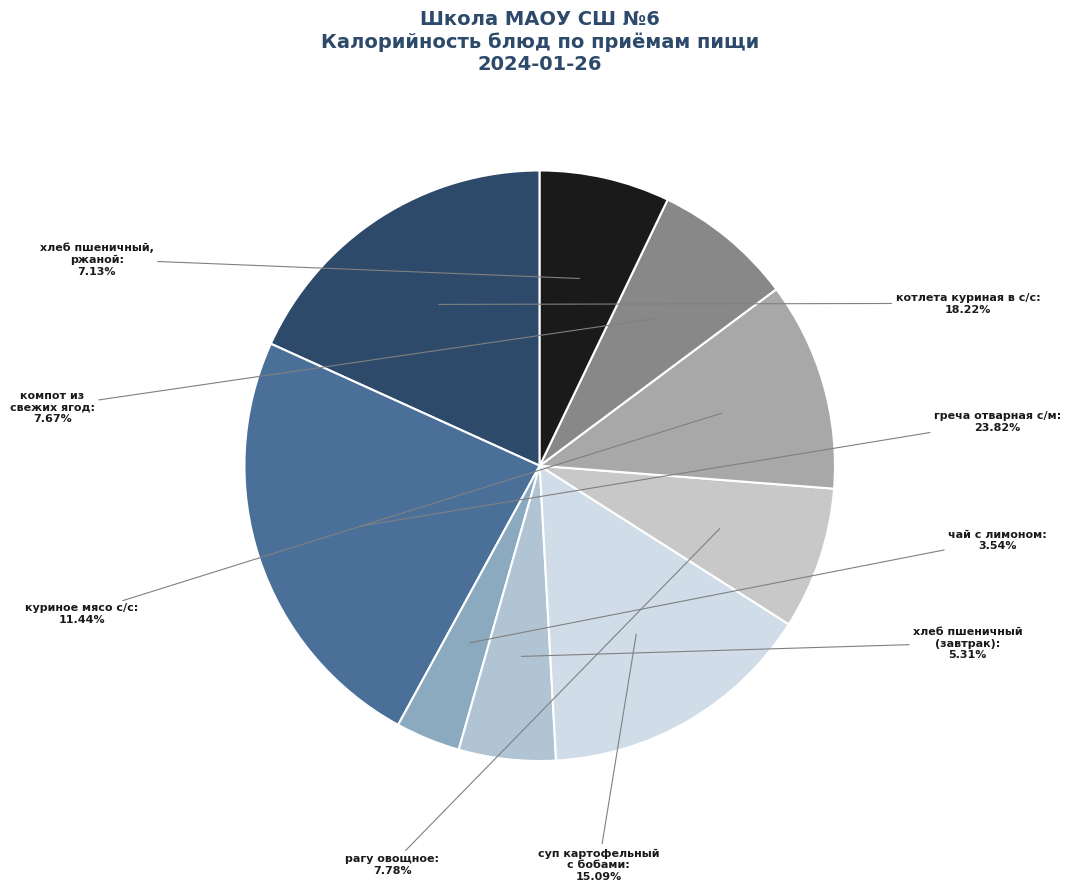

To the nearest percent, what is the difference between the компот из свежих ягод and хлеб пшеничный (завтрак) slice percentages?

2%